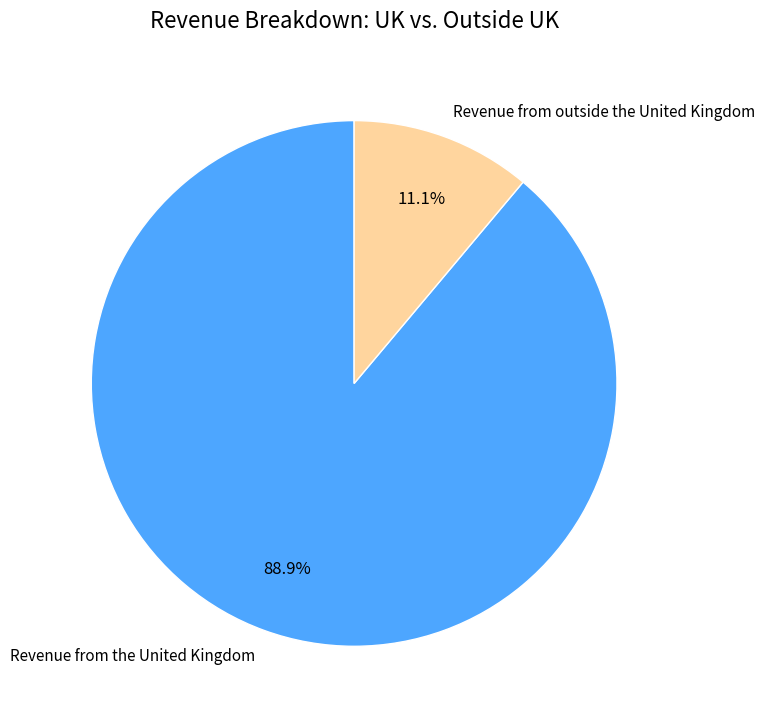

Does any single category account for the majority?

Yes